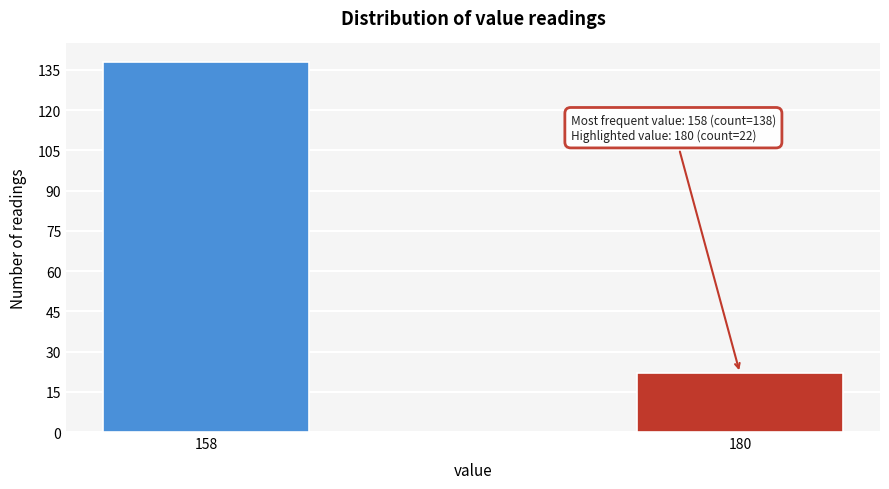

Reading left to right, what are all the values shown in this chart?

138	22